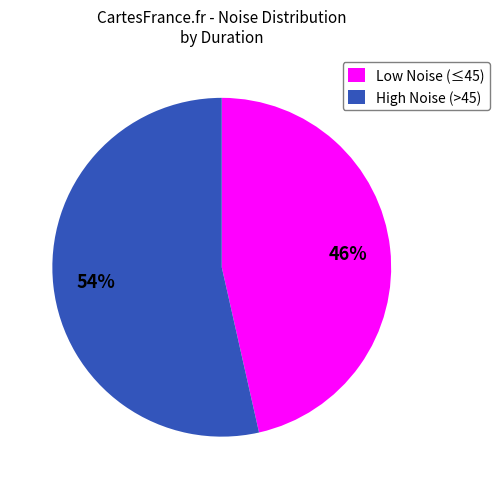

Is there any slice that represents more than half of the pie?

Yes